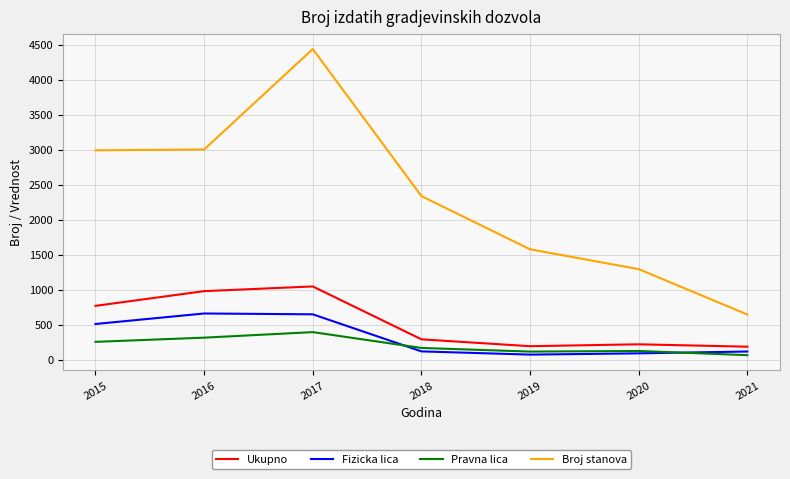

Is it true that Broj stanova equals 2339 at 2018?

True